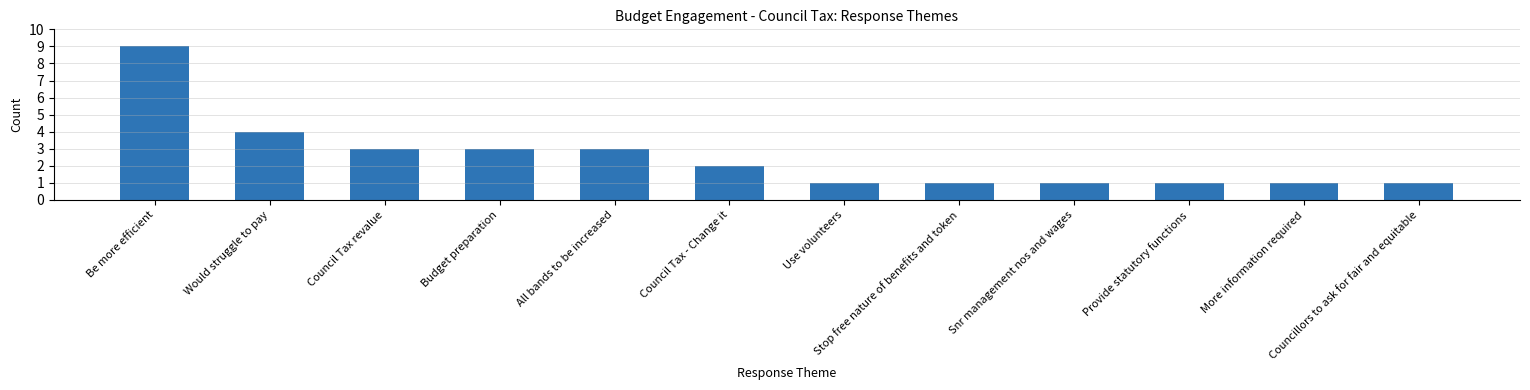

Where does the data first go above 2?

Be more efficient